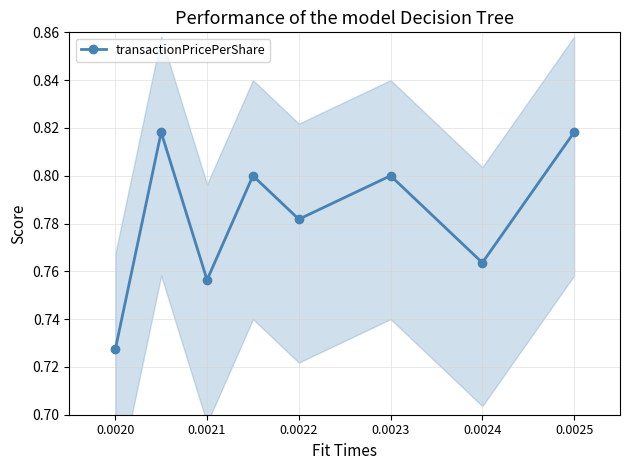

In transactionPricePerShare, how many points are lower than both neighbors (excluding endpoints)?

3